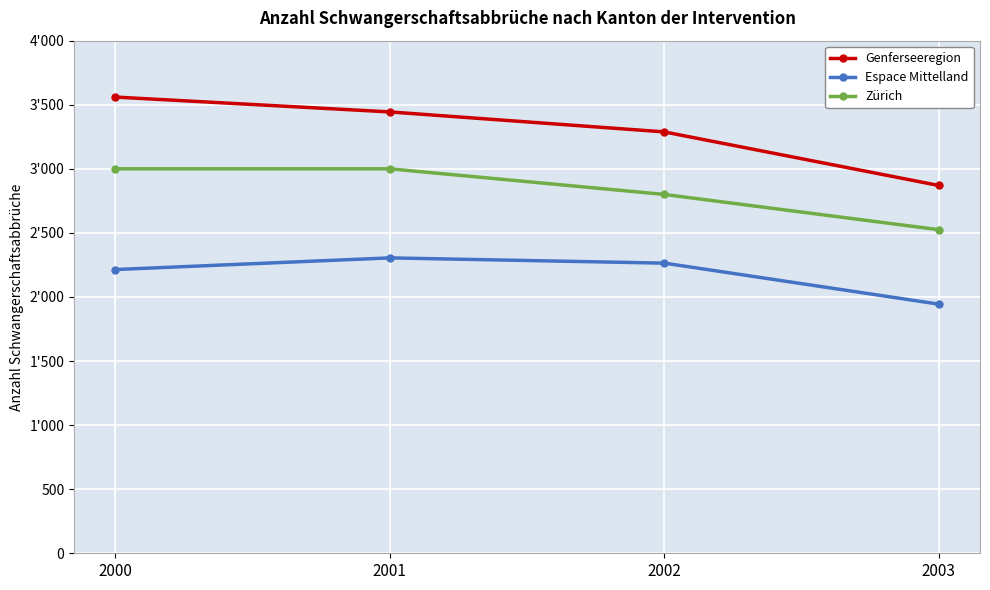

What are all the series names shown in the legend?

Genferseeregion, Espace Mittelland, Zürich